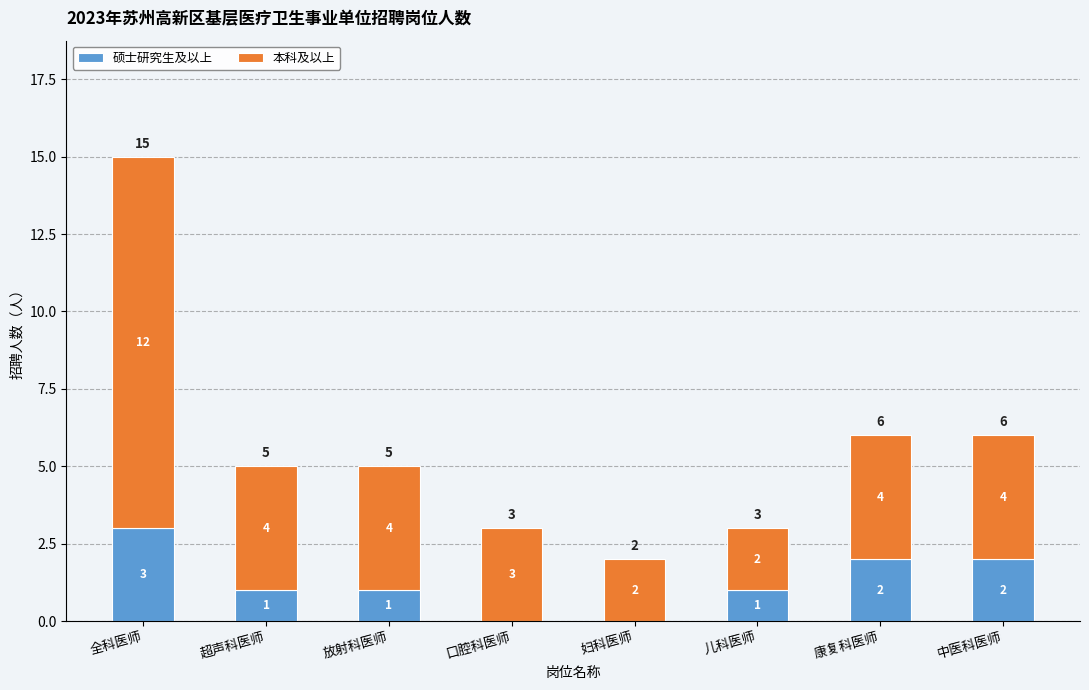

The 硕士研究生及以上 series shows 0 at 口腔科医师. True or false?

True